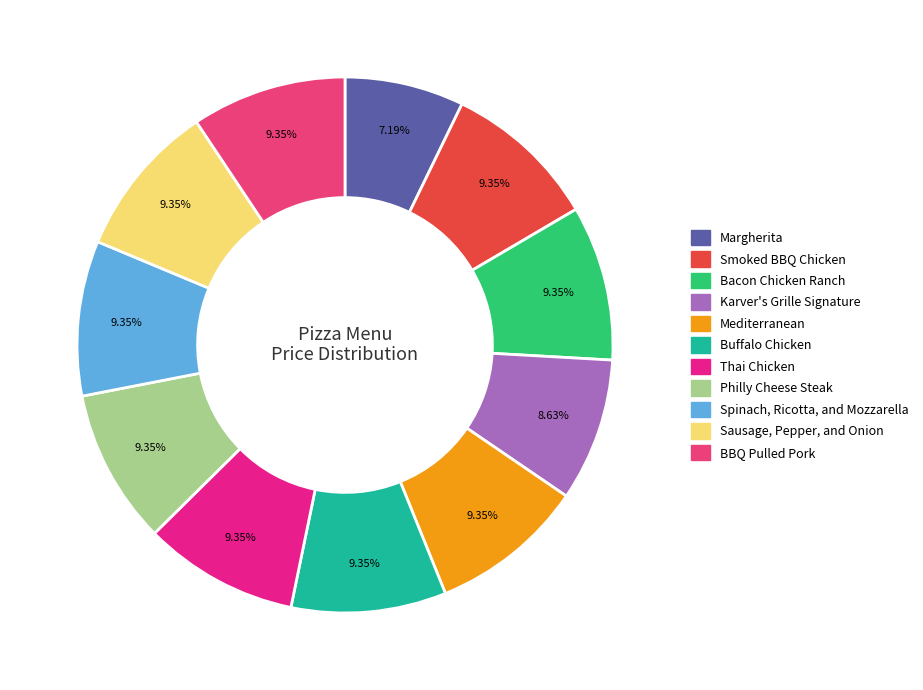

True or false: Smoked BBQ Chicken accounts for 9% of the total.

True